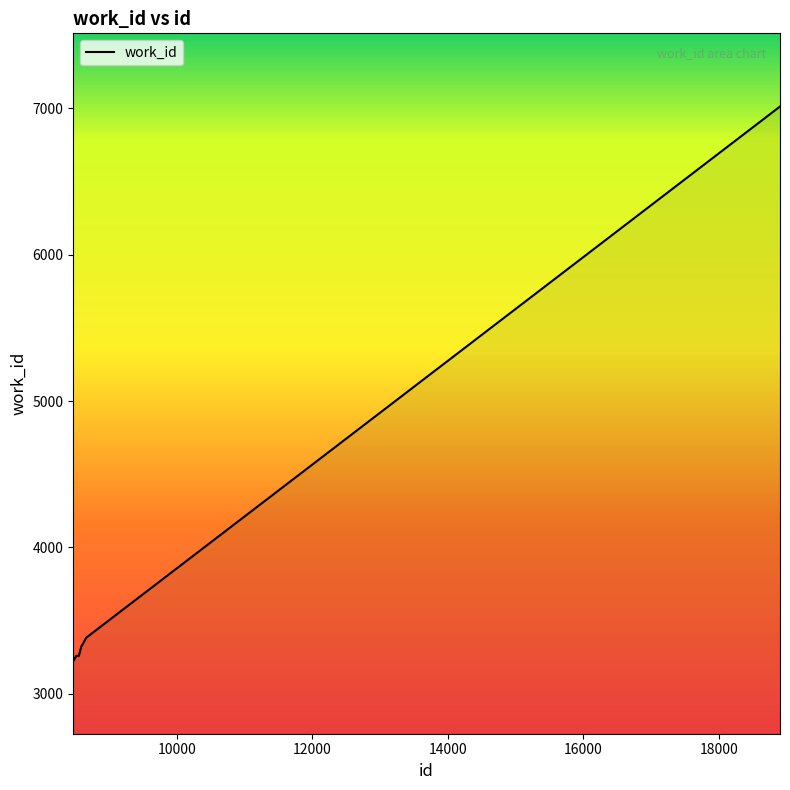

What is the difference between the maximum and minimum values?

3785